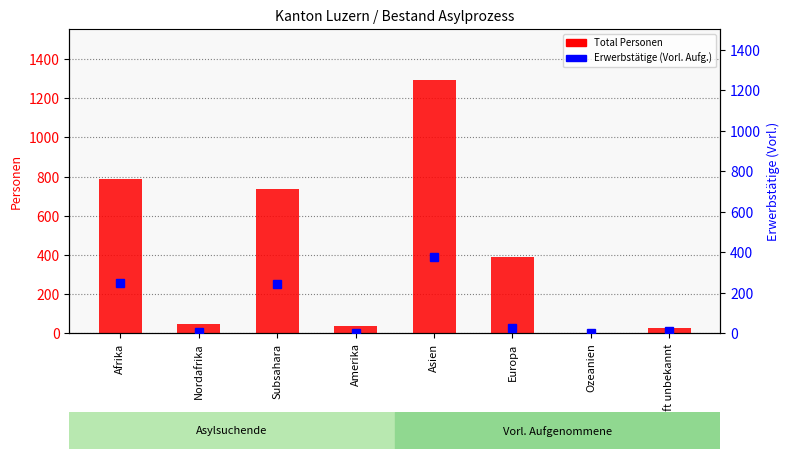

Reading left to right, list all the values displayed in this chart.

Total Personen: 789	49	735	38	1295	390	0	28
Erwerbstätige (Vorl. Aufg.): 250	5	245	4	376	28	0	13